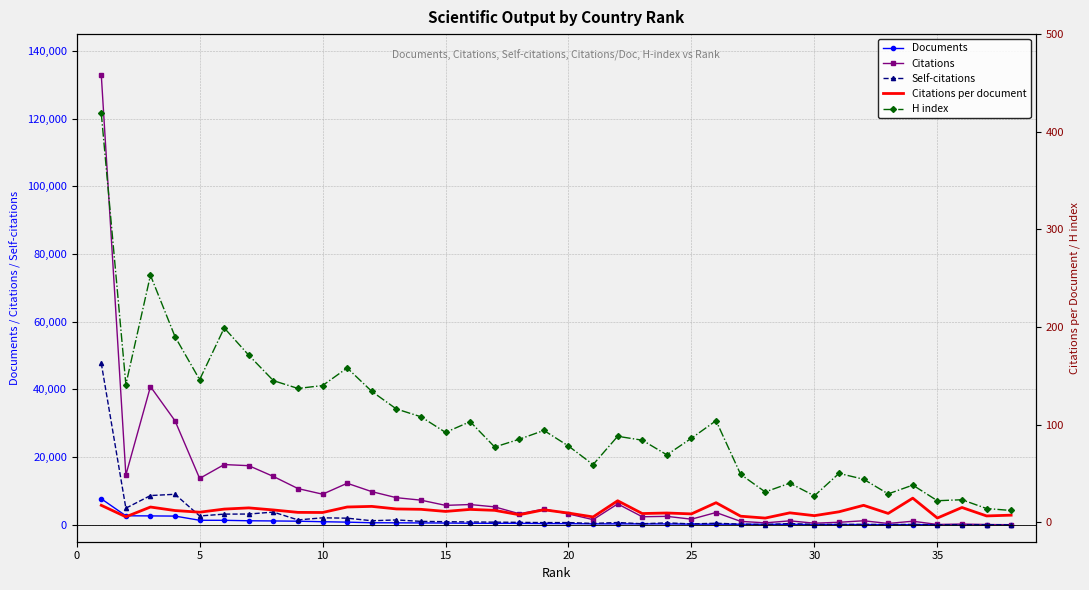

The value of Citations at 26 is 1466.4. True or false?

False